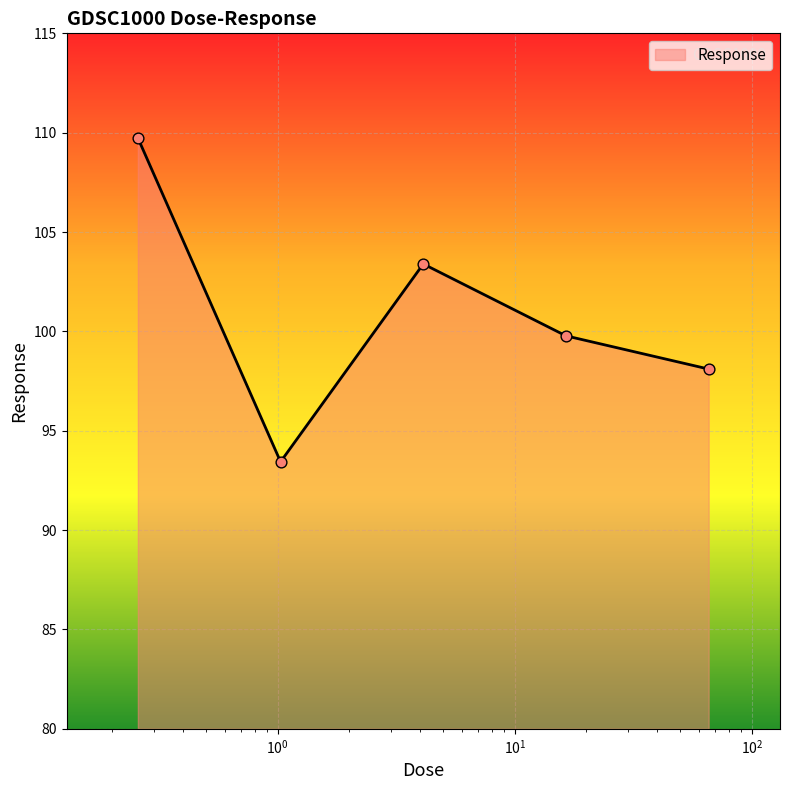

What is the smallest value displayed?

93.4